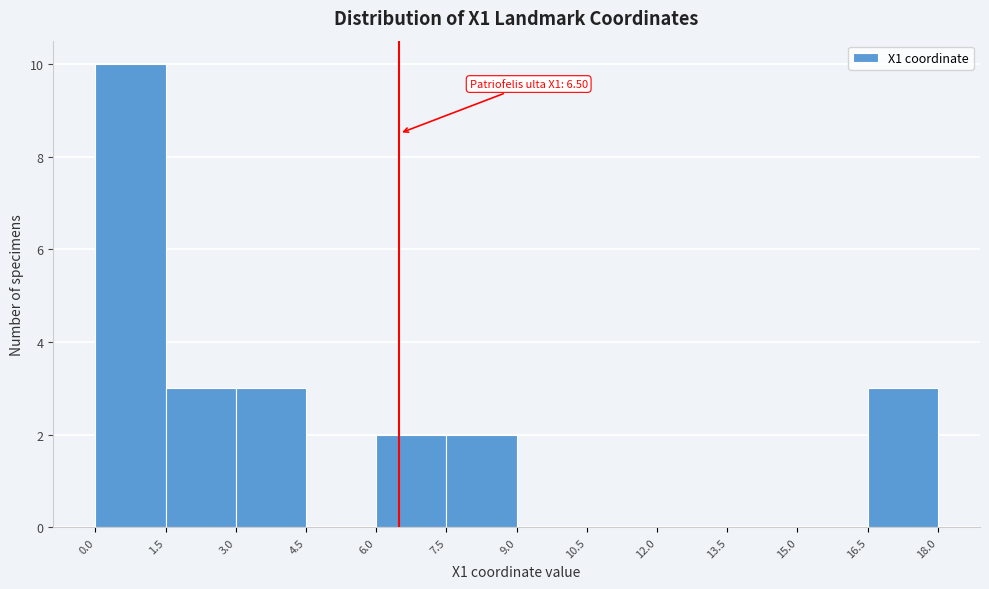

Which range on the x-axis has the tallest bar?

0.0 to 1.5